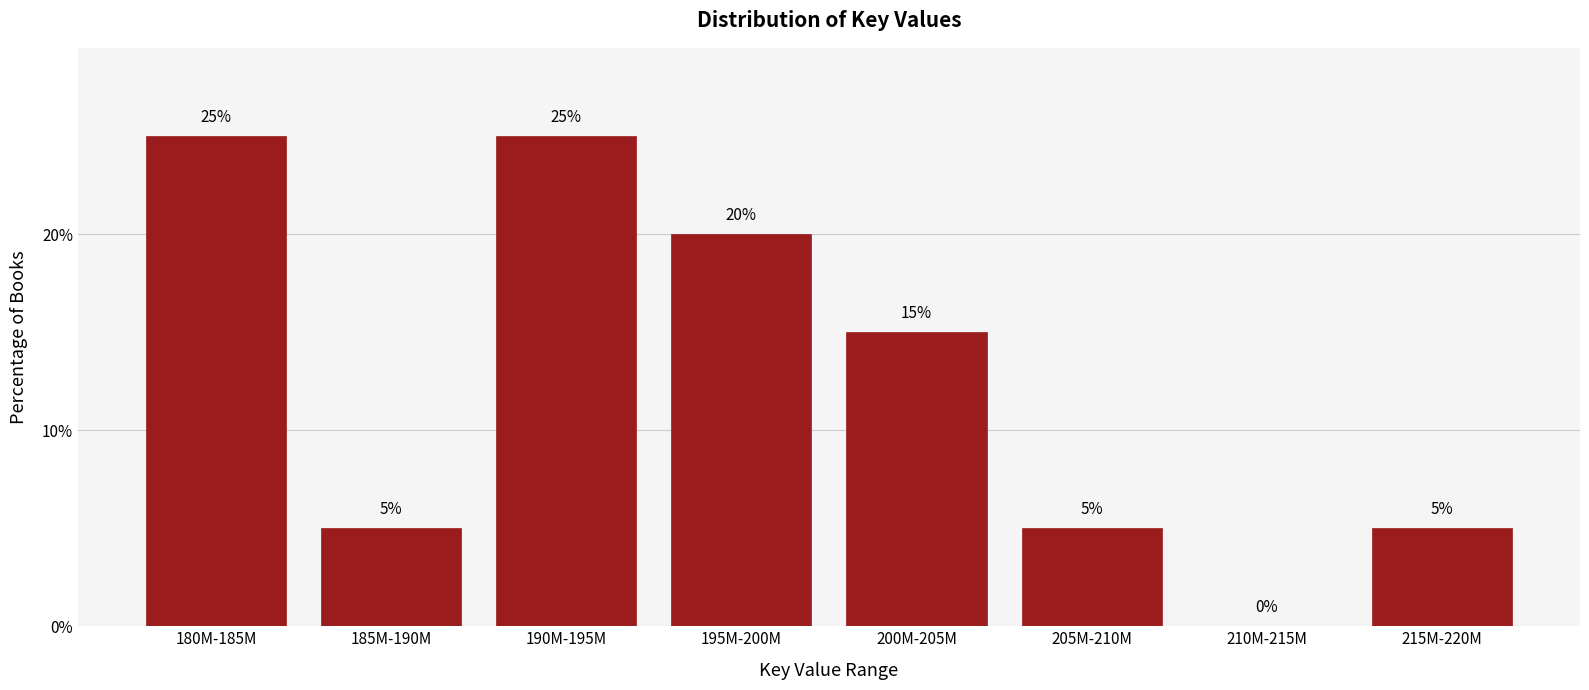

Reading left to right, extract all data points from this chart.

180M-185M=25	185M-190M=5	190M-195M=25	195M-200M=20	200M-205M=15	205M-210M=5	210M-215M=0	215M-220M=5